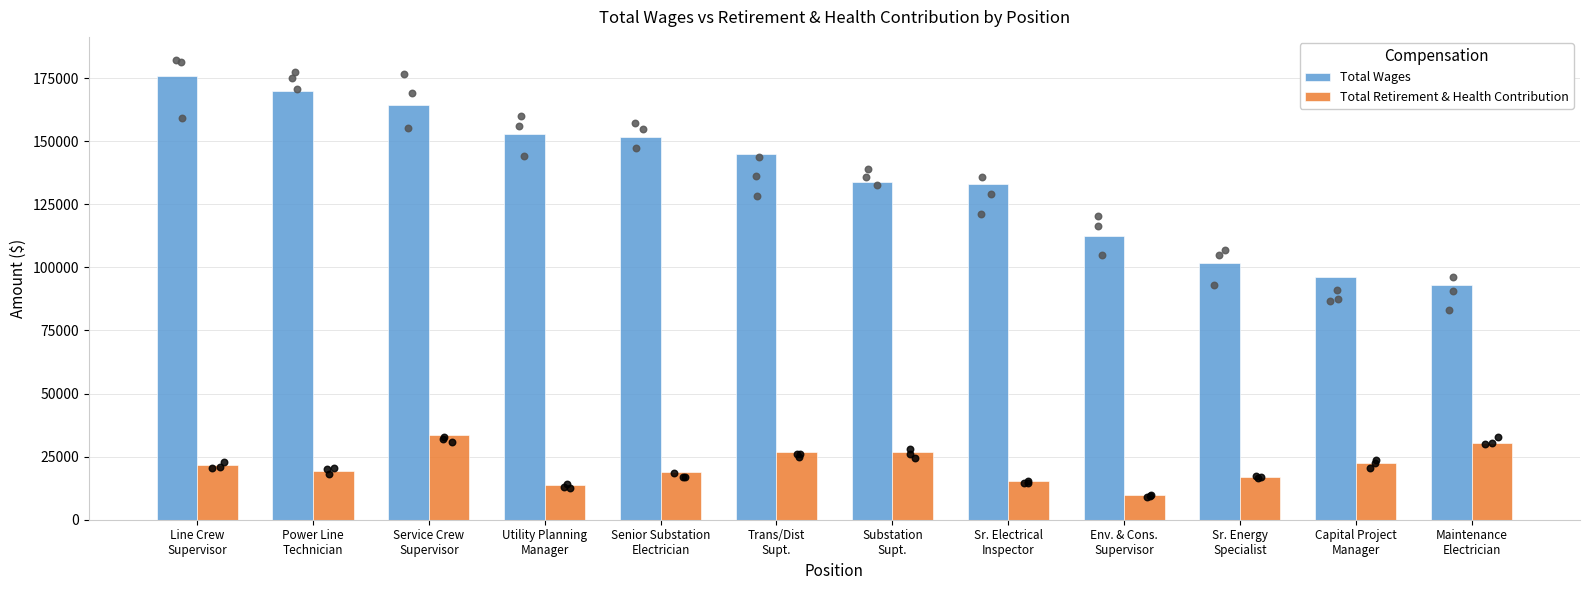

Which series contains the lowest Y value?

Total Retirement & Health Contribution